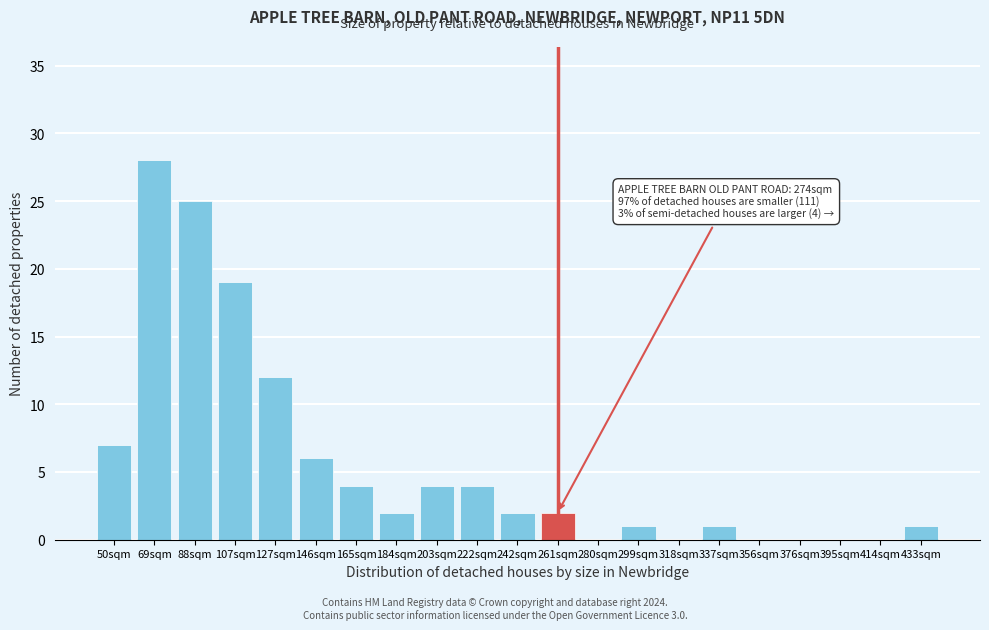

Reading left to right, what are all the values shown in this chart?

50sqm=7	69sqm=28	88sqm=25	107sqm=19	127sqm=12	146sqm=6	165sqm=4	184sqm=2	203sqm=4	222sqm=4	242sqm=2	261sqm=2	280sqm=0	299sqm=1	318sqm=0	337sqm=1	356sqm=0	376sqm=0	395sqm=0	414sqm=0	433sqm=1